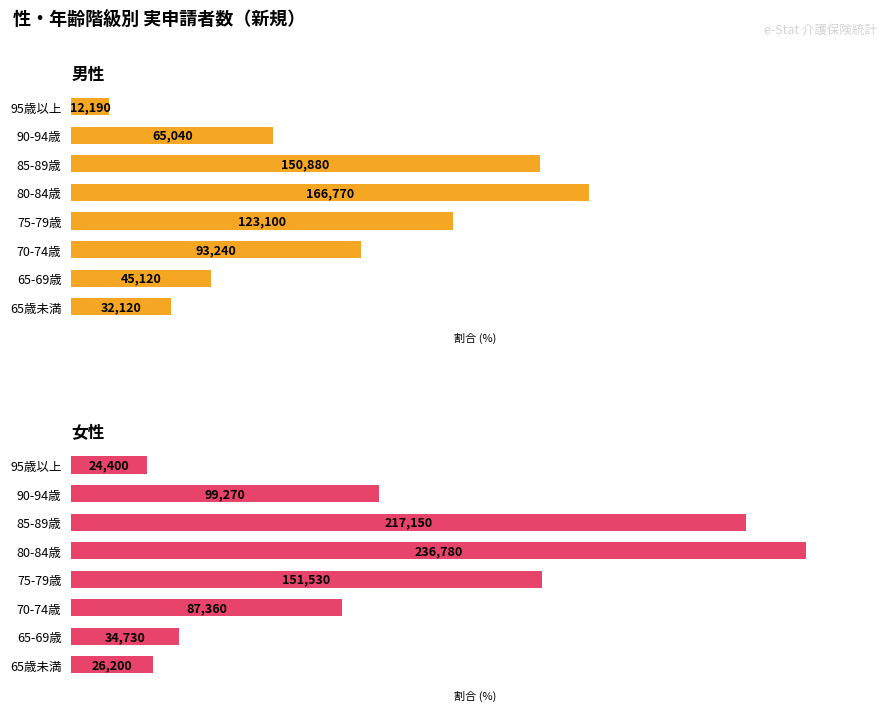

Rank the categories by 男性 value from highest to lowest.

80-84歳, 85-89歳, 75-79歳, 70-74歳, 90-94歳, 65-69歳, 65歳未満, 95歳以上